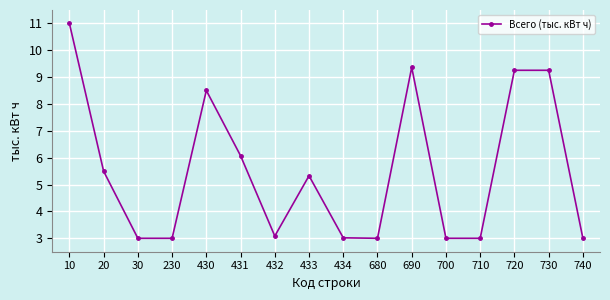

Reading left to right, extract all data points from this chart.

10=11.0	20=5.5	30=3.0	230=3.0	430=8.5	431=6.1	432=3.1	433=5.3	434=3.0	680=3.0	690=9.4	700=3.0	710=3.0	720=9.3	730=9.3	740=3.0